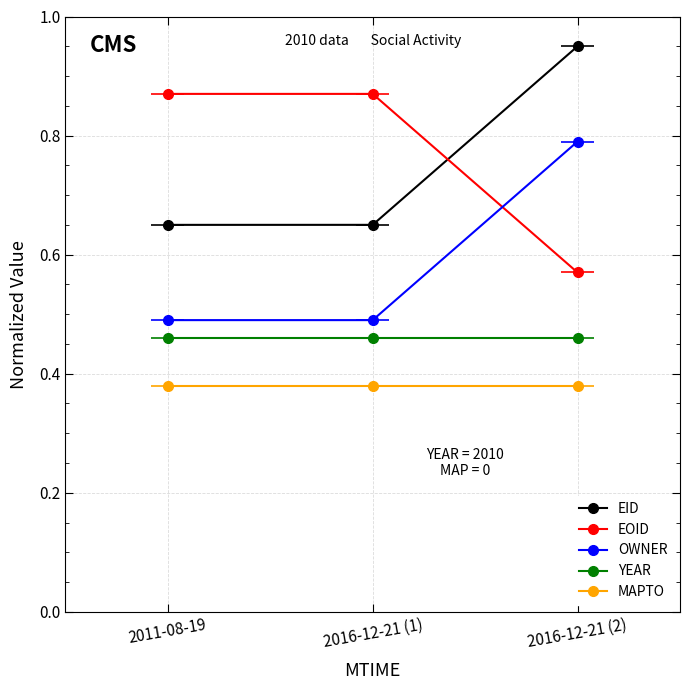

The OWNER series shows 0.5 at 2016-12-21 (1). True or false?

True